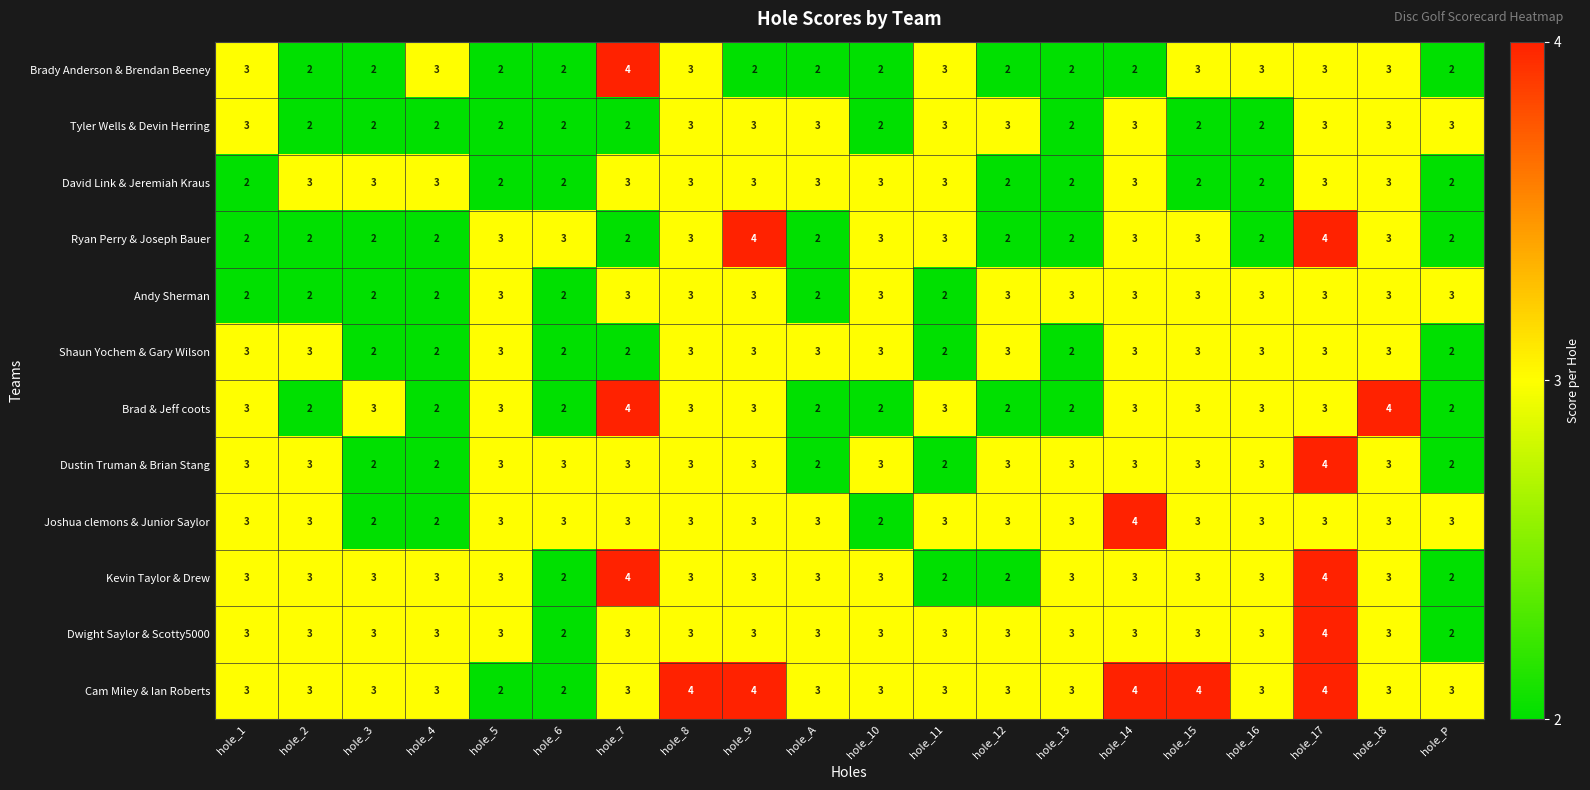

What is the greatest value displayed?

4